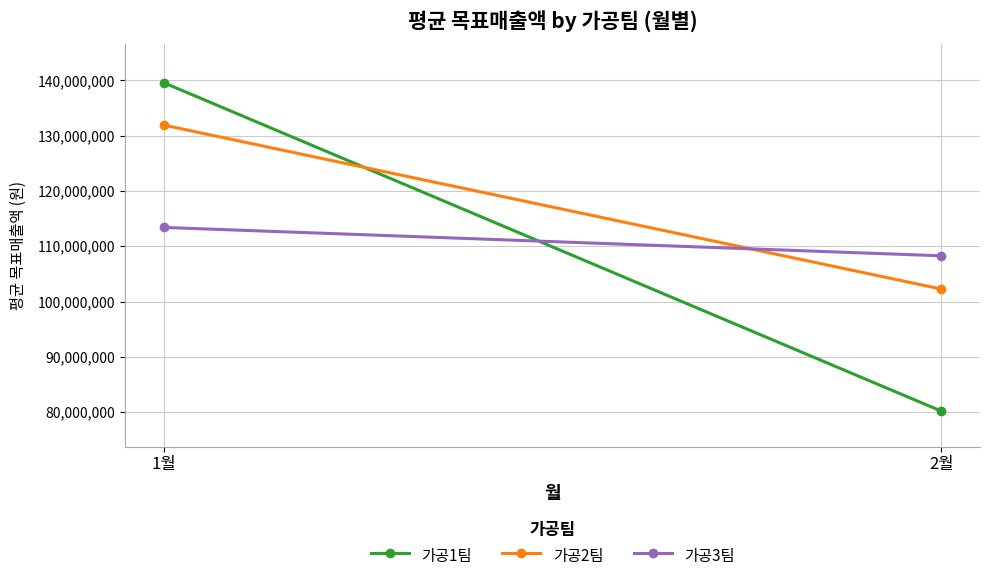

At how many categories does at least one series exceed 114502611?

1